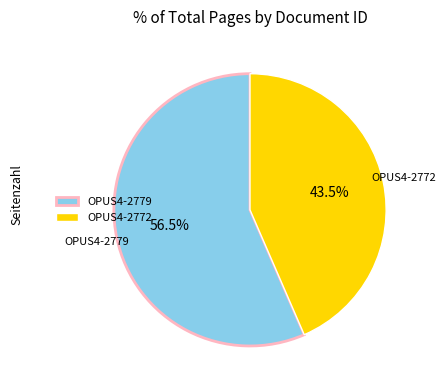

Rank the categories by value from lowest to highest.

OPUS4-2772, OPUS4-2779